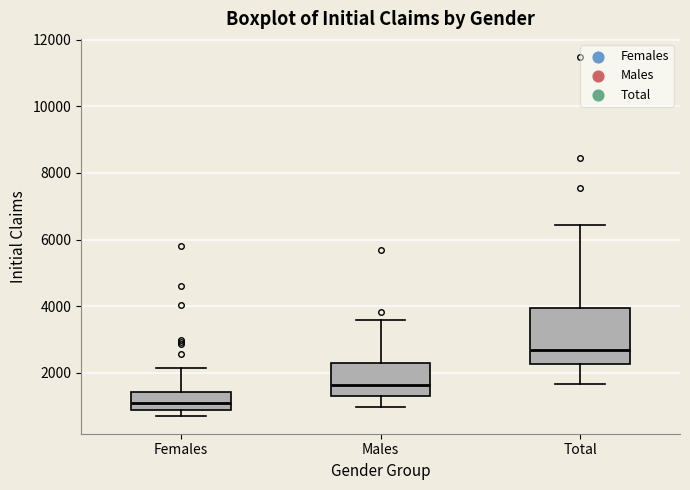

Reading left to right, transcribe this box plot: for each box, give where its median line is, the range the box spans, and where its two whiskers end, as read against the y-axis. The values are not printed on the chart, so give them approximately, as read against the axis.

Females: median 1000, box 800 to 1400, whiskers 800 (just below the box's lower edge) to 2200
Males: median 1600, box 1400 to 2200, whiskers 1000 to 3600
Total: median 2600, box 2200 to 4000, whiskers 1600 to 6400